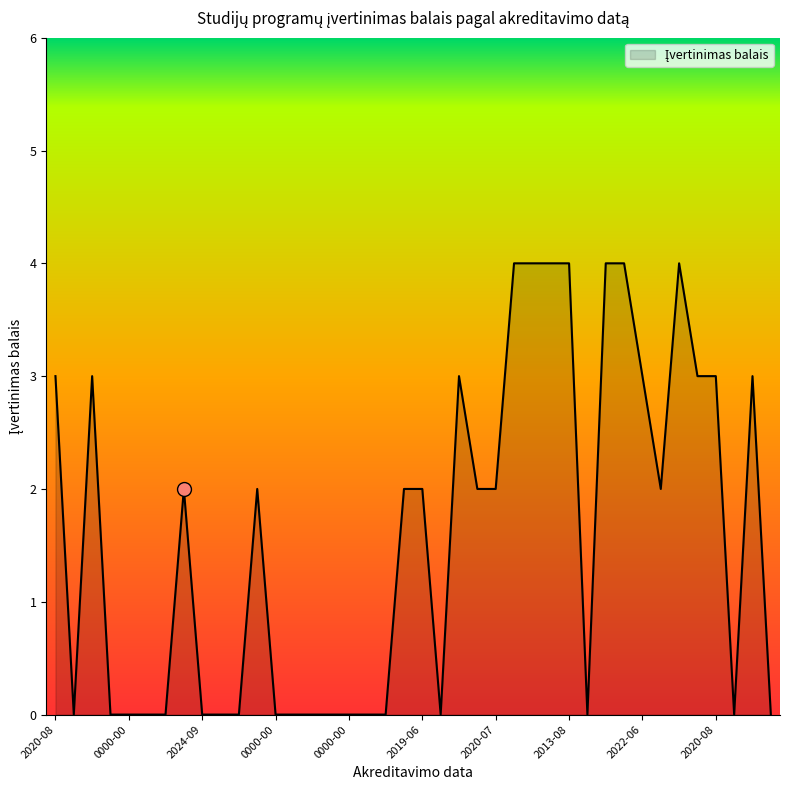

What is the difference between the maximum and minimum values?

4